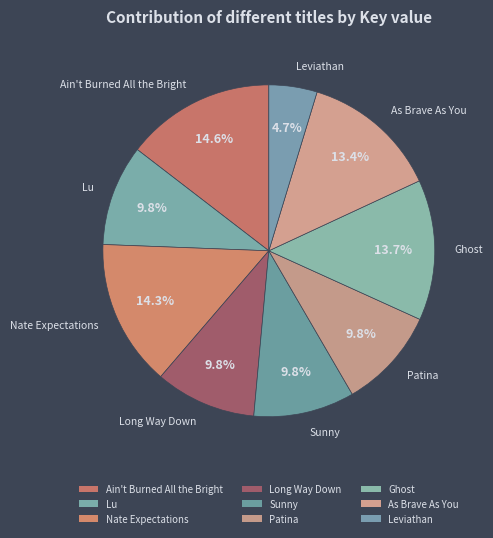

How many segments does this pie chart have?

9